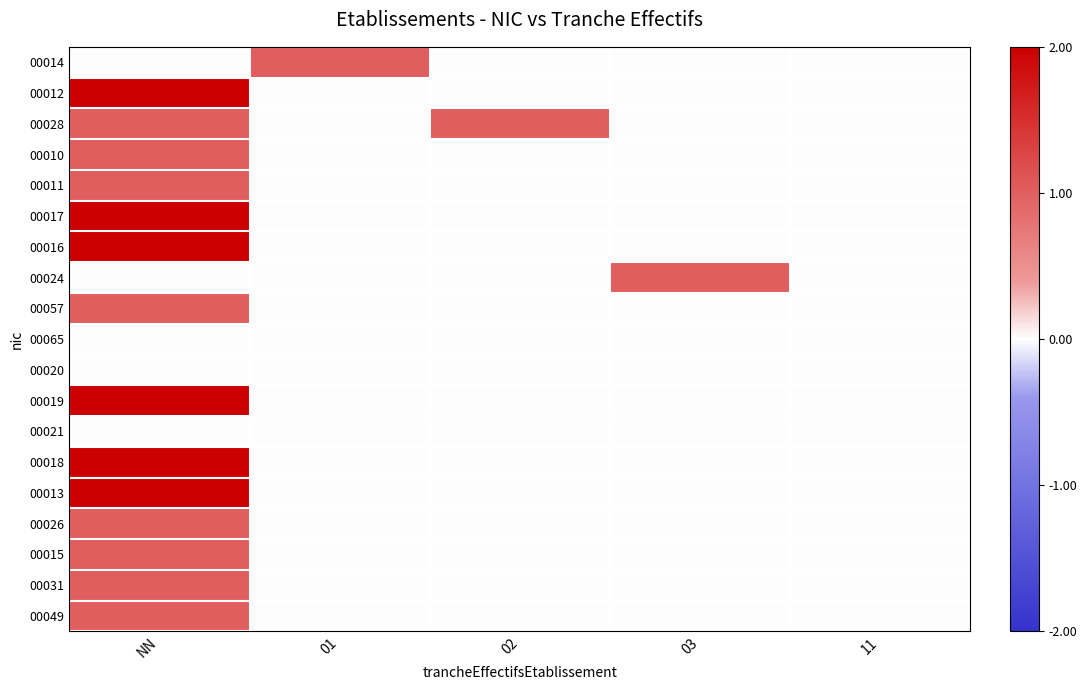

Reading right to left, list all the values displayed in this chart.

00014: 11=0	03=0	02=0	01=1	NN=0
00012: 11=0	03=0	02=0	01=0	NN=2
00028: 11=0	03=0	02=1	01=0	NN=1
00010: 11=0	03=0	02=0	01=0	NN=1
00011: 11=0	03=0	02=0	01=0	NN=1
00017: 11=0	03=0	02=0	01=0	NN=2
00016: 11=0	03=0	02=0	01=0	NN=2
00024: 11=0	03=1	02=0	01=0	NN=0
00057: 11=0	03=0	02=0	01=0	NN=1
00065: 11=0	03=0	02=0	01=0	NN=0
00020: 11=0	03=0	02=0	01=0	NN=0
00019: 11=0	03=0	02=0	01=0	NN=2
00021: 11=0	03=0	02=0	01=0	NN=0
00018: 11=0	03=0	02=0	01=0	NN=2
00013: 11=0	03=0	02=0	01=0	NN=2
00026: 11=0	03=0	02=0	01=0	NN=1
00015: 11=0	03=0	02=0	01=0	NN=1
00031: 11=0	03=0	02=0	01=0	NN=1
00049: 11=0	03=0	02=0	01=0	NN=1